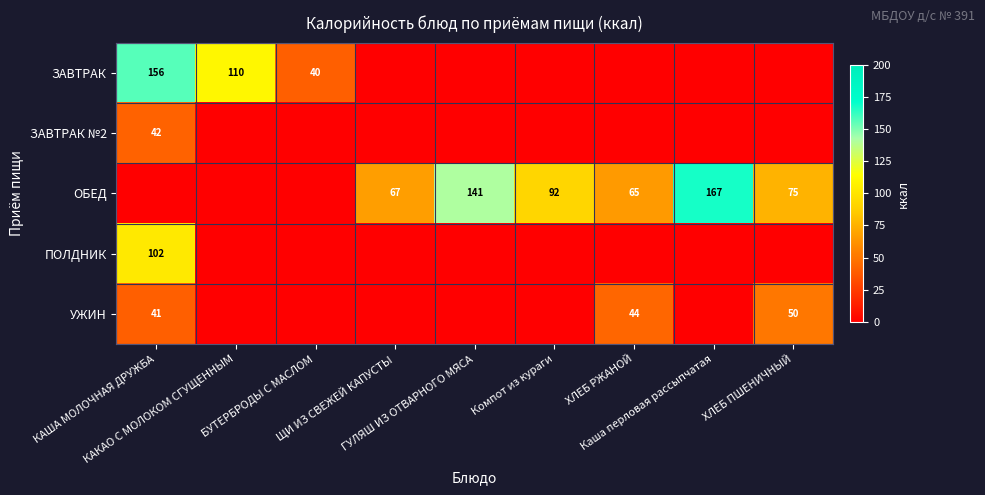

Is the value of ЗАВТРАК at ХЛЕБ РЖАНОЙ greater than the value of УЖИН at БУТЕРБРОДЫ С МАСЛОМ?

No